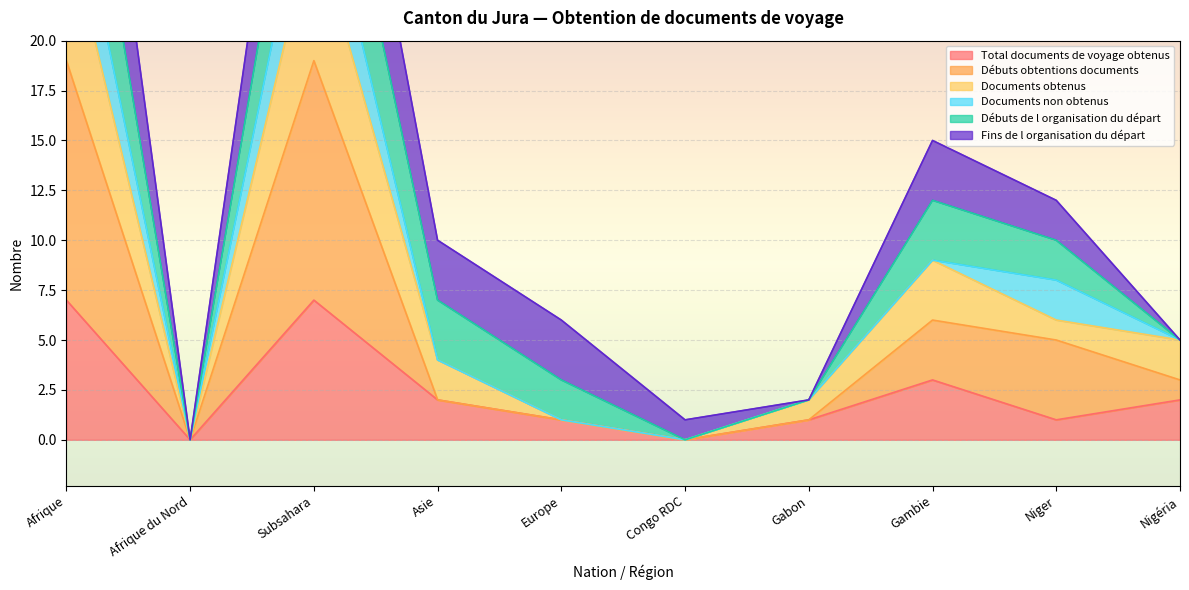

The Total documents de voyage obtenus series shows 7 at Subsahara. True or false?

True